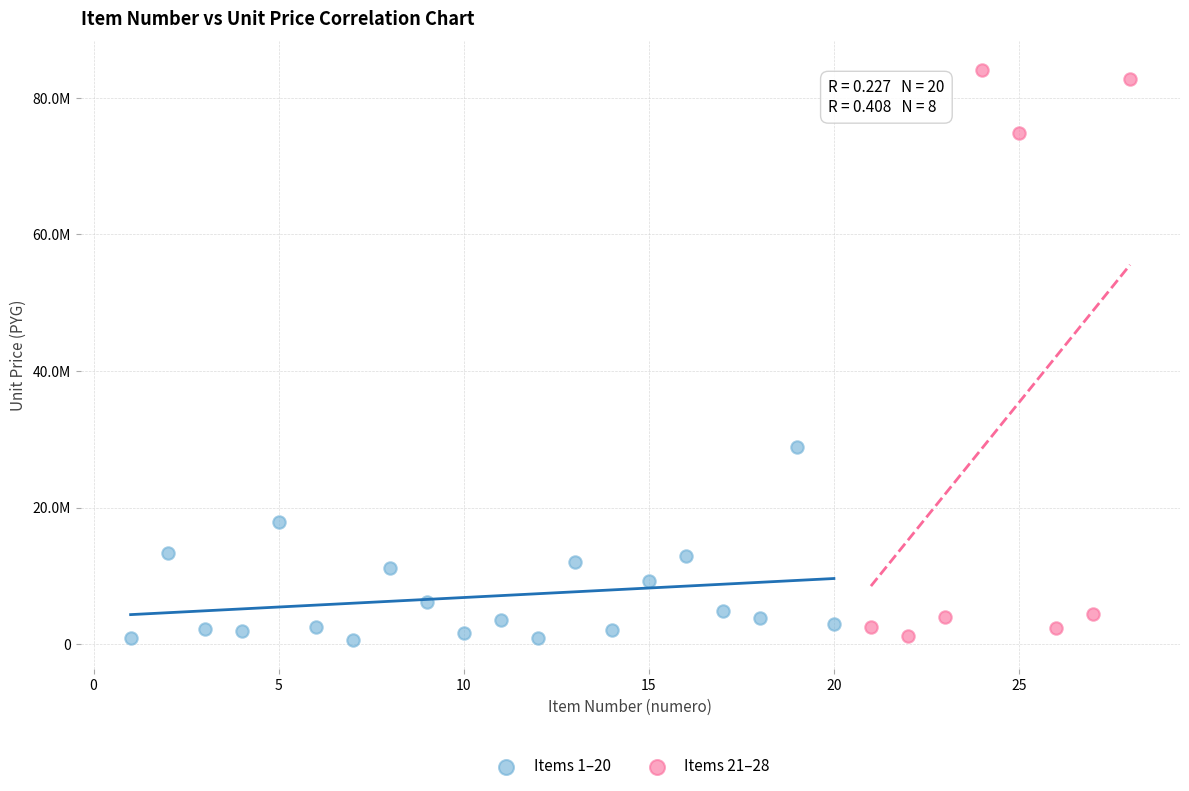

What are all the series names shown in the legend?

Items 1–20, Items 21–28